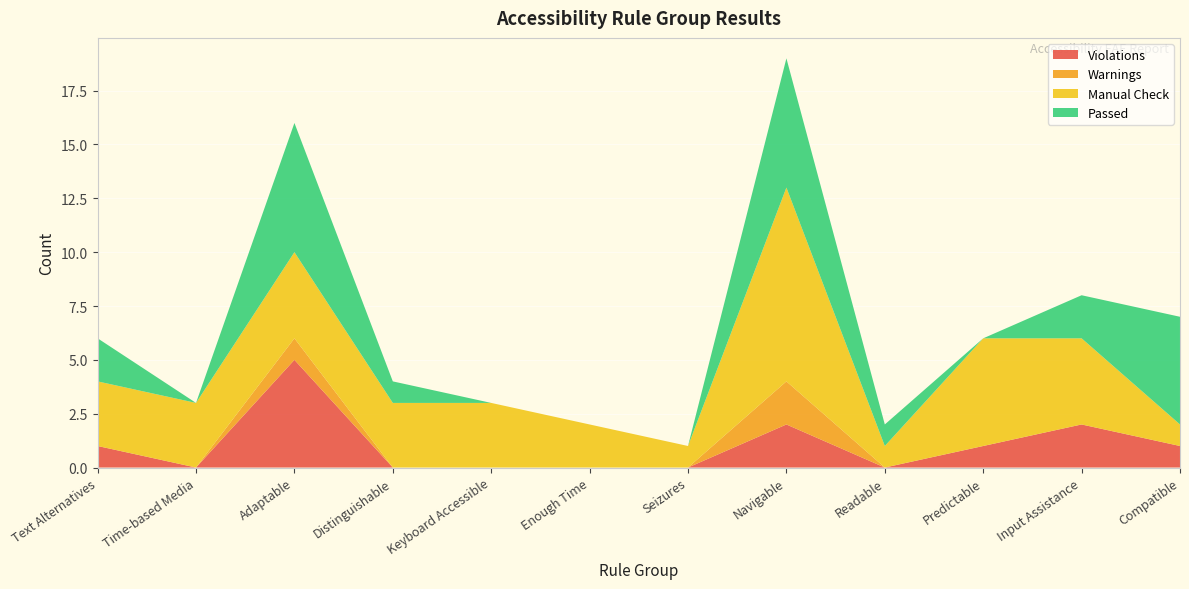

Reading right to left, what are all the values shown in this chart?

Violations: Compatible=1	Input Assistance=2	Predictable=1	Readable=0	Navigable=2	Seizures=0	Enough Time=0	Keyboard Accessible=0	Distinguishable=0	Adaptable=5	Time-based Media=0	Text Alternatives=1
Warnings: Compatible=0	Input Assistance=0	Predictable=0	Readable=0	Navigable=2	Seizures=0	Enough Time=0	Keyboard Accessible=0	Distinguishable=0	Adaptable=1	Time-based Media=0	Text Alternatives=0
Manual Check: Compatible=1	Input Assistance=4	Predictable=5	Readable=1	Navigable=9	Seizures=1	Enough Time=2	Keyboard Accessible=3	Distinguishable=3	Adaptable=4	Time-based Media=3	Text Alternatives=3
Passed: Compatible=5	Input Assistance=2	Predictable=0	Readable=1	Navigable=6	Seizures=0	Enough Time=0	Keyboard Accessible=0	Distinguishable=1	Adaptable=6	Time-based Media=0	Text Alternatives=2